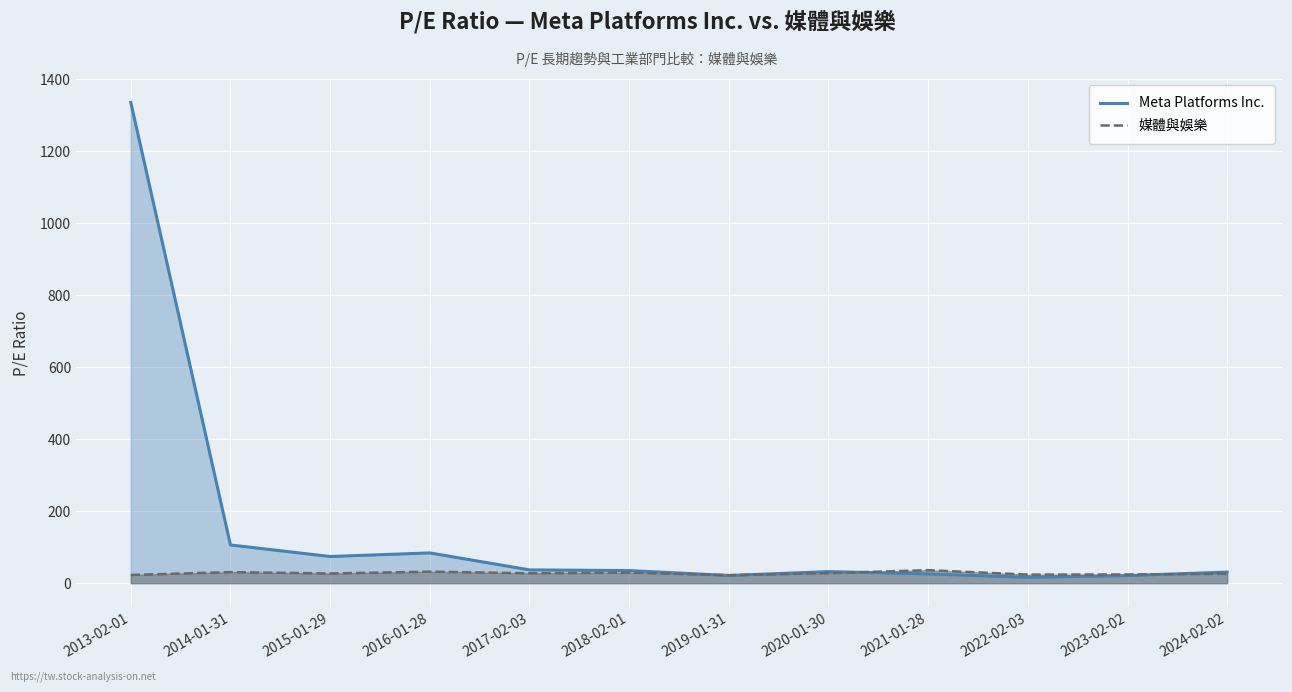

What is the label of the 2nd point from the right?

2023-02-02